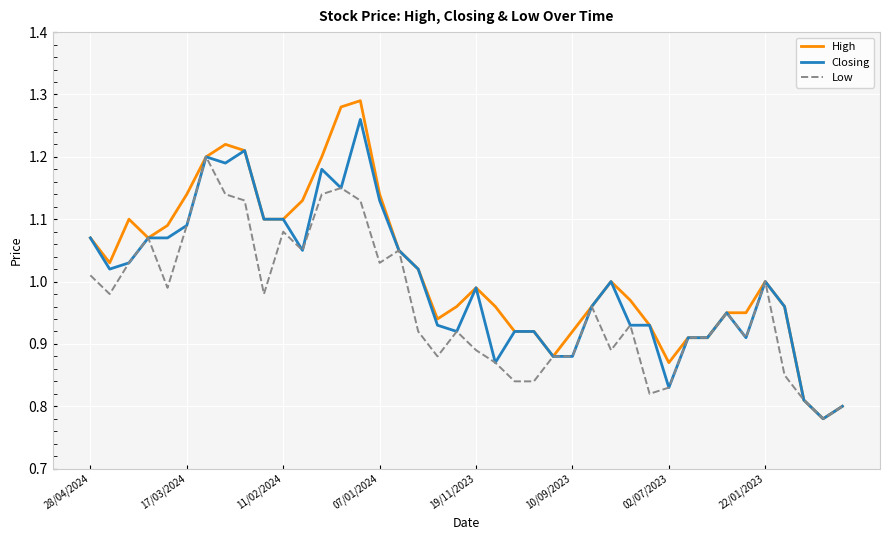

Which series has the widest spread of values?

High